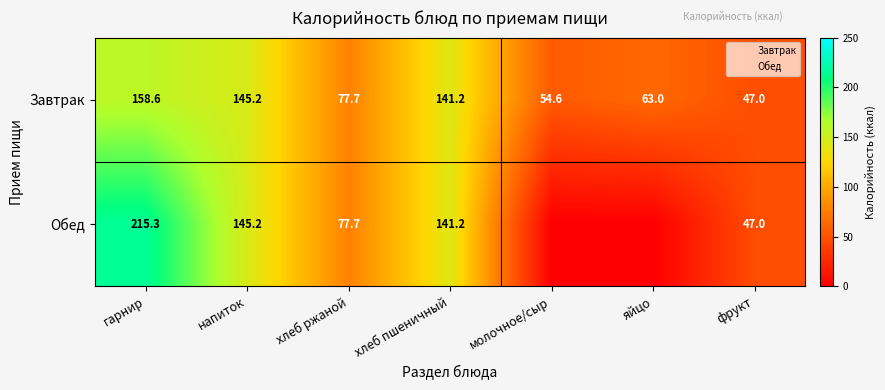

The value of Завтрак at напиток is 145.2. True or false?

True